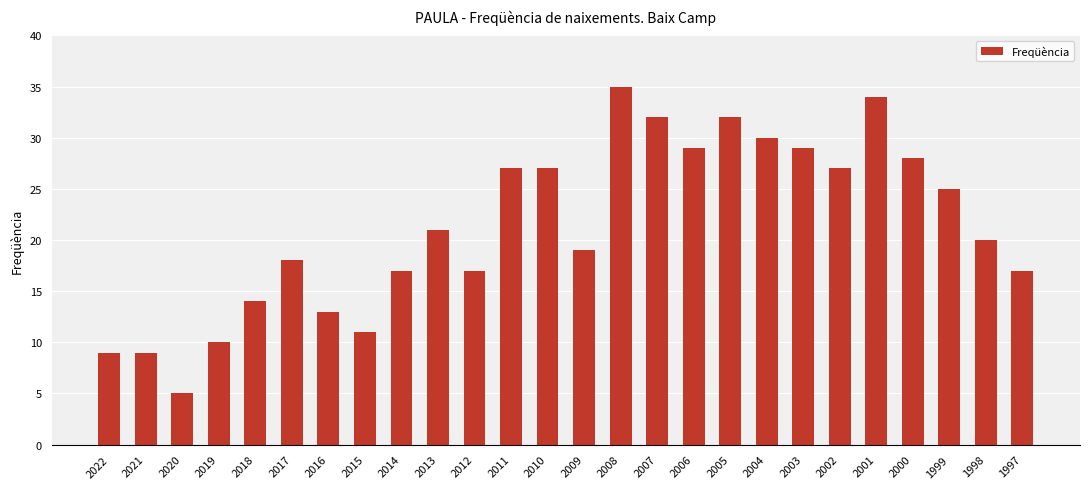

What is the sum of all values?

555